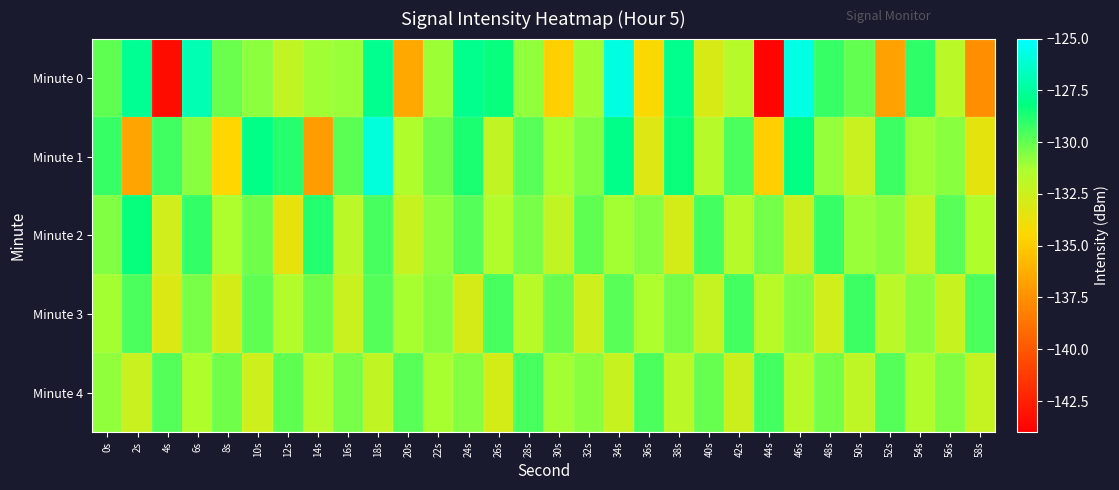

Reading left to right, extract all data points from this chart.

Minute 0: 0s=-130.0	2s=-127.7	4s=-143.4	6s=-126.9	8s=-130.1	10s=-130.8	12s=-132.1	14s=-131.1	16s=-131.0	18s=-127.8	20s=-136.5	22s=-131.1	24s=-127.8	26s=-128.3	28s=-130.8	30s=-134.7	32s=-131.1	34s=-125.8	36s=-134.3	38s=-127.8	40s=-133.0	42s=-131.8	44s=-143.7	46s=-125.7	48s=-129.2	50s=-130.0	52s=-136.8	54s=-129.0	56s=-131.9	58s=-137.5
Minute 1: 0s=-129.2	2s=-136.6	4s=-129.4	6s=-130.7	8s=-134.5	10s=-128.0	12s=-128.9	14s=-136.9	16s=-129.9	18s=-125.9	20s=-131.5	22s=-130.2	24s=-128.7	26s=-132.1	28s=-129.8	30s=-131.3	32s=-130.5	34s=-127.9	36s=-133.2	38s=-128.4	40s=-131.7	42s=-129.6	44s=-134.8	46s=-128.1	48s=-130.9	50s=-132.4	52s=-129.3	54s=-131.1	56s=-130.7	58s=-133.5
Minute 2: 0s=-130.5	2s=-128.3	4s=-132.7	6s=-129.1	8s=-131.4	10s=-130.2	12s=-133.6	14s=-128.8	16s=-131.9	18s=-129.5	20s=-132.3	22s=-130.8	24s=-129.7	26s=-131.6	28s=-130.4	30s=-132.1	32s=-129.9	34s=-131.2	36s=-130.6	38s=-132.8	40s=-129.4	42s=-131.7	44s=-130.3	46s=-132.5	48s=-129.2	50s=-131.0	52s=-130.7	54s=-132.2	56s=-129.8	58s=-131.5
Minute 3: 0s=-131.2	2s=-129.6	4s=-133.1	6s=-130.4	8s=-132.8	10s=-129.9	12s=-131.6	14s=-130.2	16s=-132.4	18s=-129.7	20s=-131.3	22s=-130.6	24s=-132.9	26s=-129.5	28s=-131.7	30s=-130.1	32s=-132.6	34s=-129.8	36s=-131.4	38s=-130.3	40s=-132.2	42s=-129.4	44s=-131.8	46s=-130.5	48s=-132.7	50s=-129.3	52s=-131.9	54s=-130.7	56s=-132.3	58s=-129.6
Minute 4: 0s=-130.8	2s=-132.4	4s=-129.7	6s=-131.5	8s=-130.2	10s=-132.6	12s=-129.9	14s=-131.7	16s=-130.4	18s=-132.1	20s=-129.8	22s=-131.3	24s=-130.6	26s=-132.8	28s=-129.5	30s=-131.2	32s=-130.7	34s=-132.3	36s=-129.6	38s=-131.9	40s=-130.1	42s=-132.5	44s=-129.4	46s=-131.8	48s=-130.3	50s=-132.0	52s=-129.7	54s=-131.6	56s=-130.5	58s=-132.2